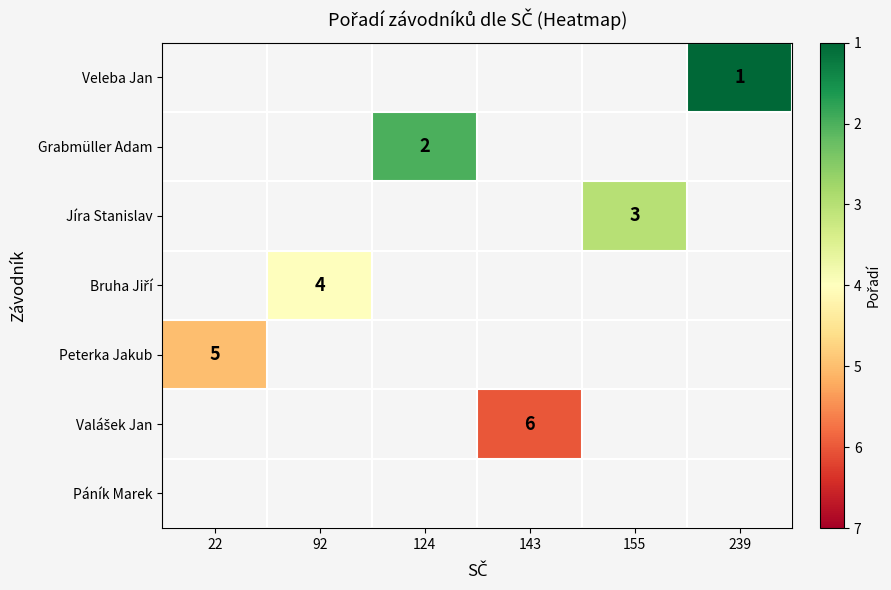

The Peterka Jakub series shows 8 at 22. True or false?

False